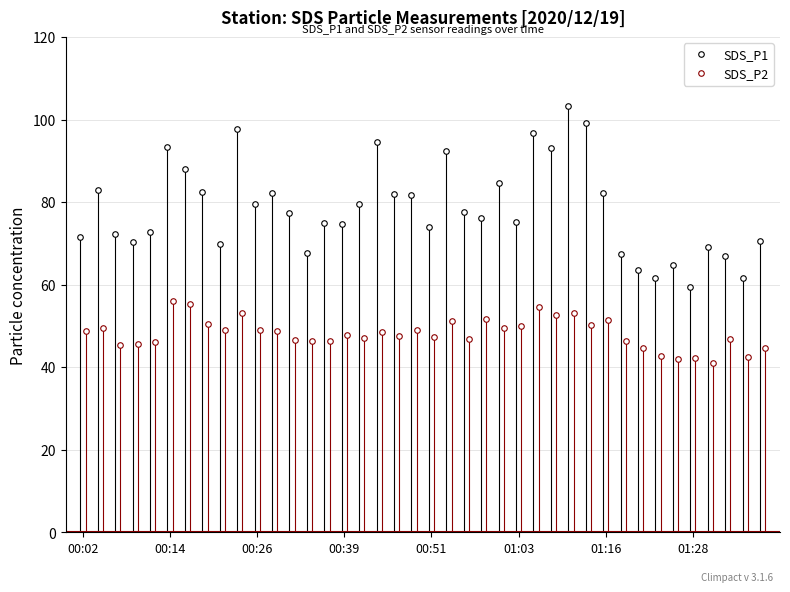

Which has a higher value, 00:02 or 00:14?

00:14